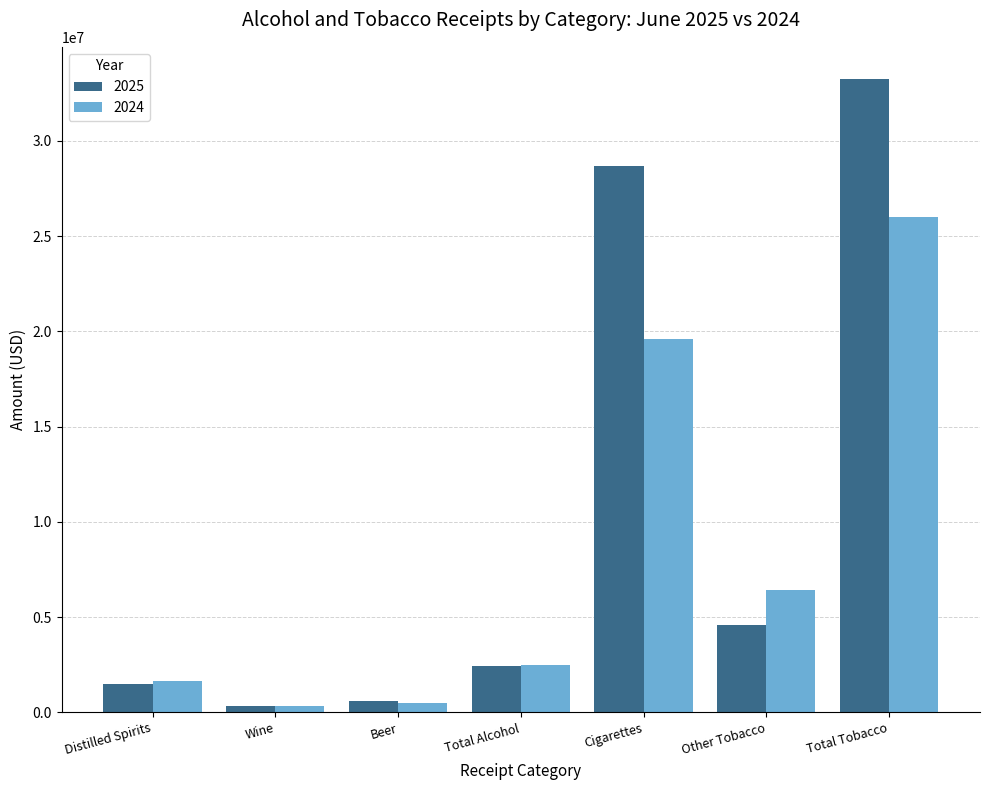

At which category does the chart reach its peak across all series?

Total Tobacco